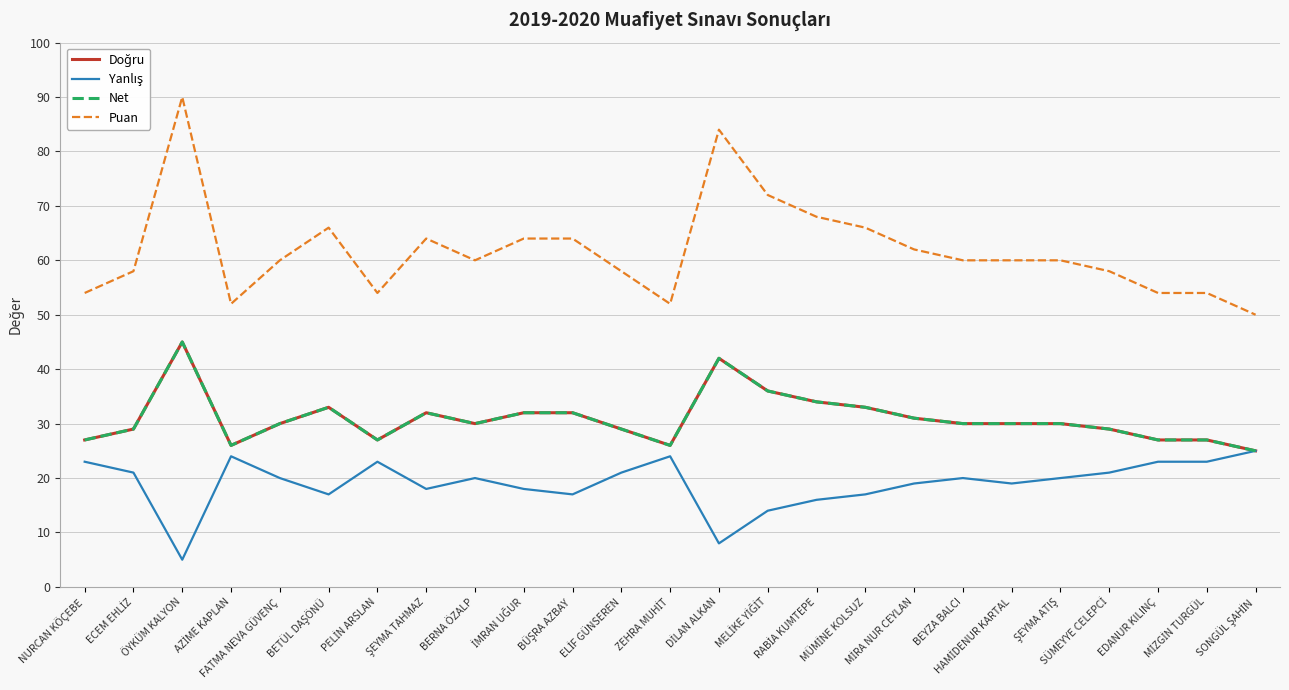

What is the sum of the Puan values at RABİA KUMTEPE and BÜŞRA AZBAY?

132